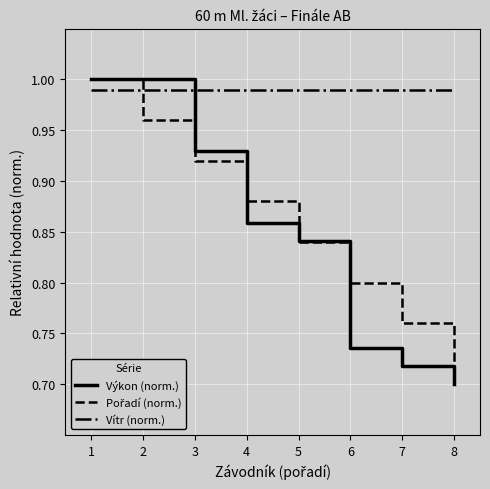

Which series has the largest range (max minus min)?

Výkon (norm.)